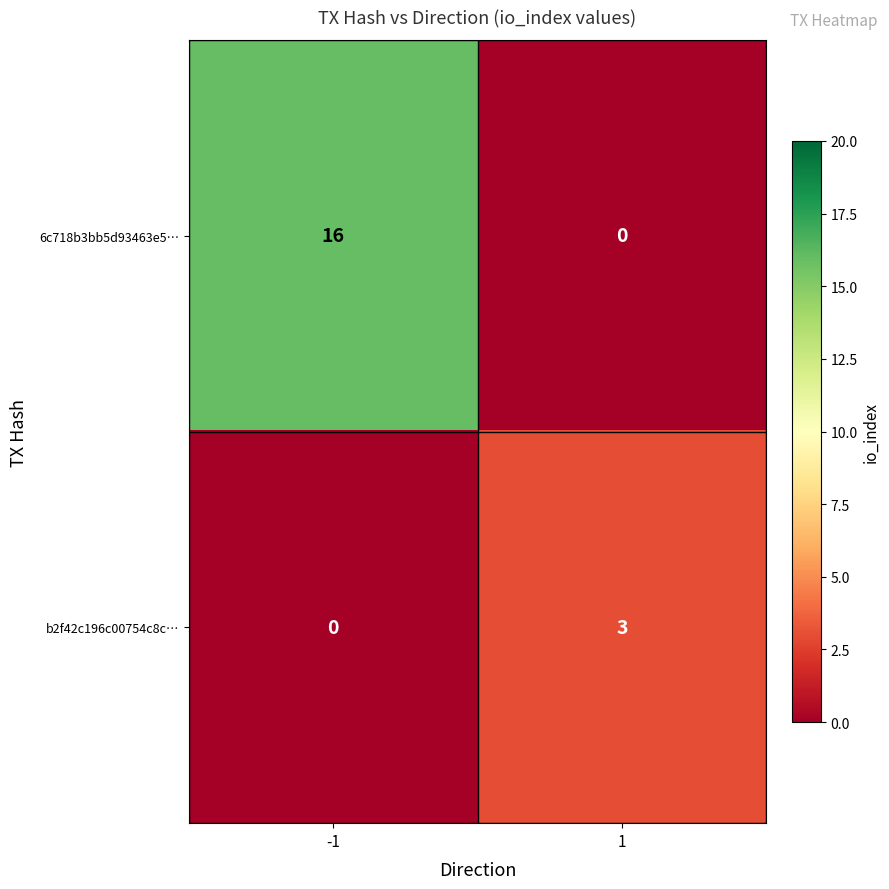

Which series changed the most between -1 and 1?

6c718b3bb5d93463e5…